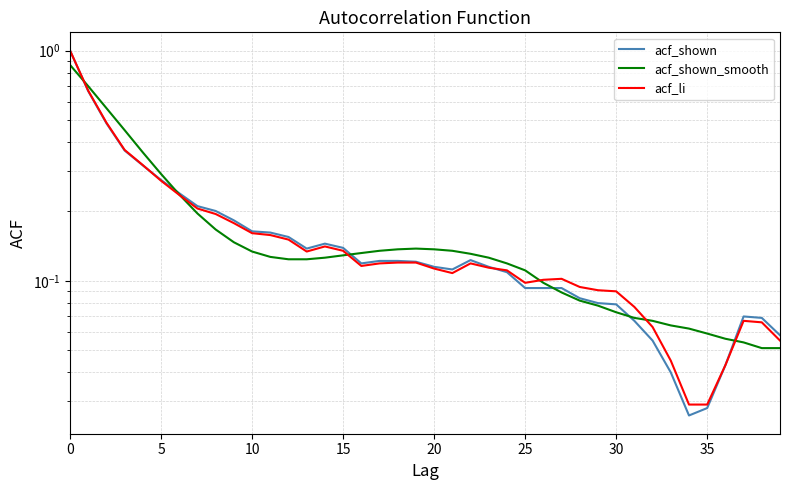

True or false: acf_shown has a value of 0.0 at 34.

False